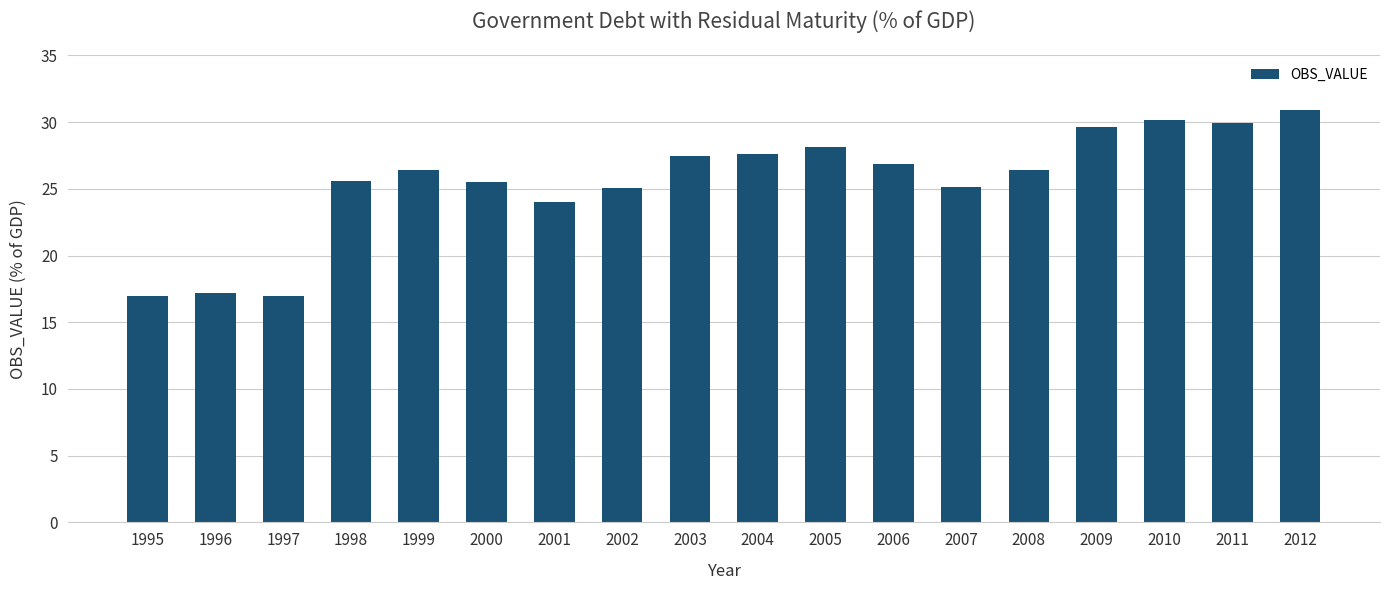

How many data points are above 26?

10